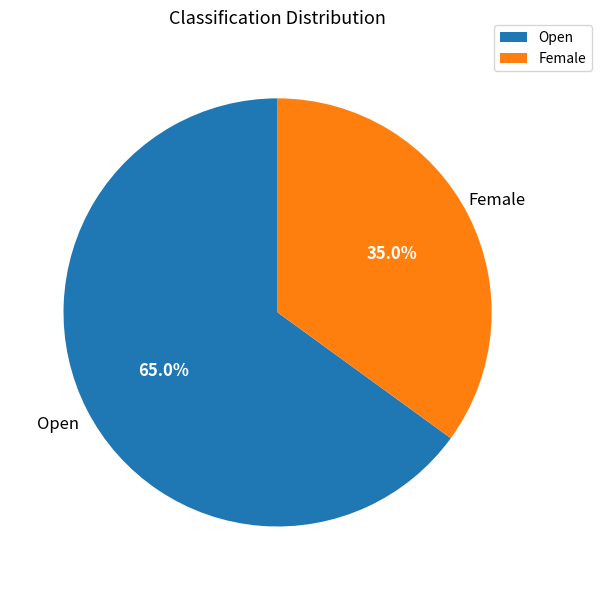

Is there a majority slice in this chart?

Yes